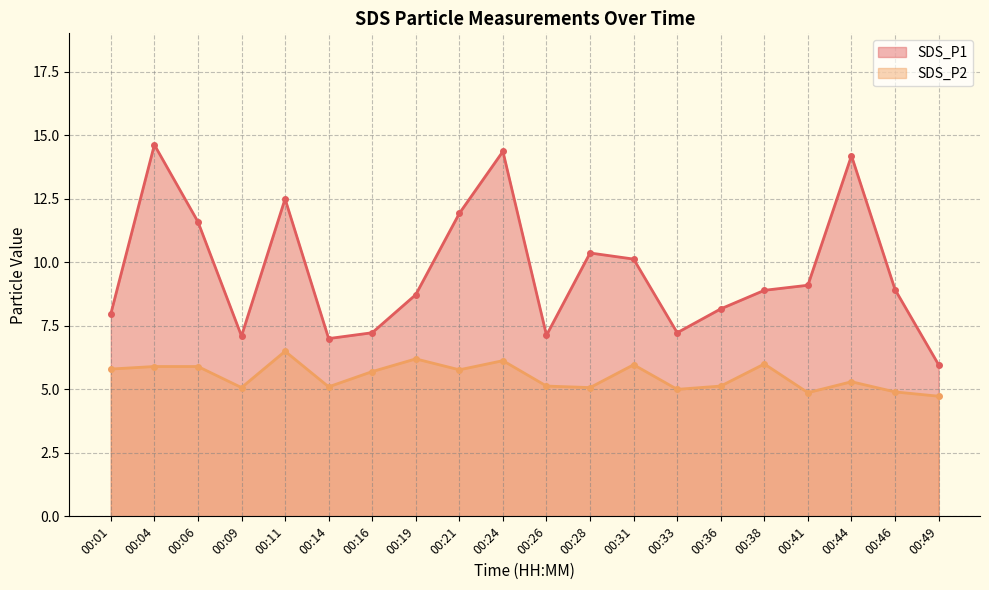

At which category does the chart reach its minimum across all series?

00:49